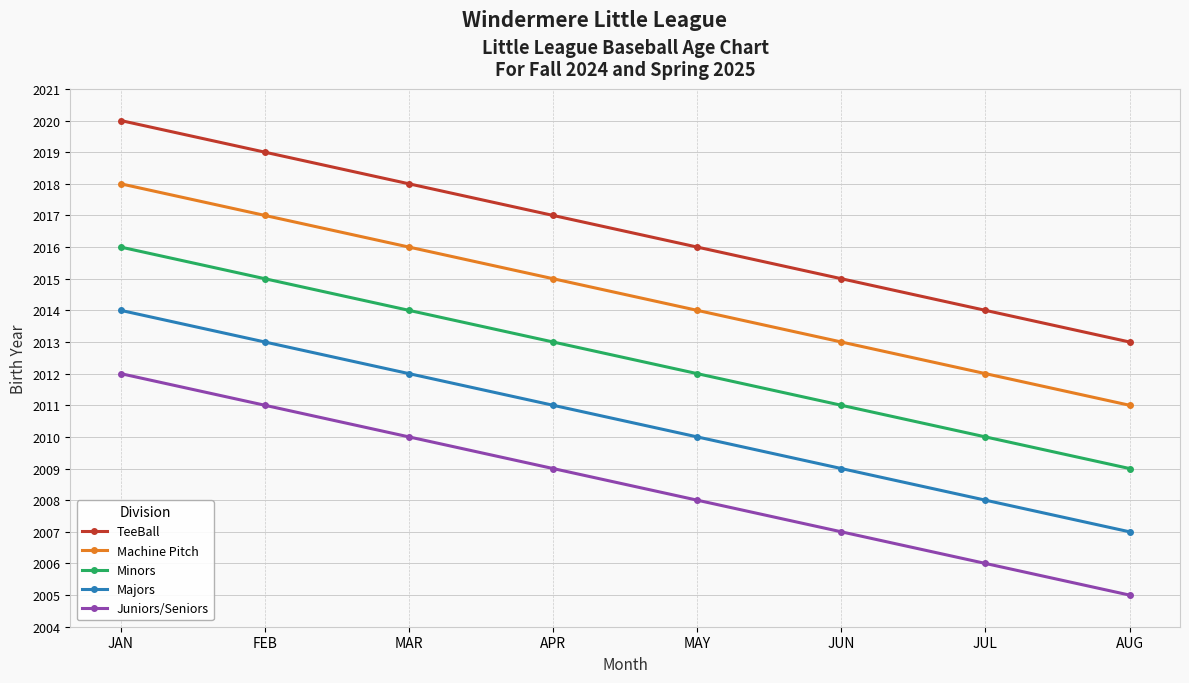

What is the sum of all Majors values?

16084